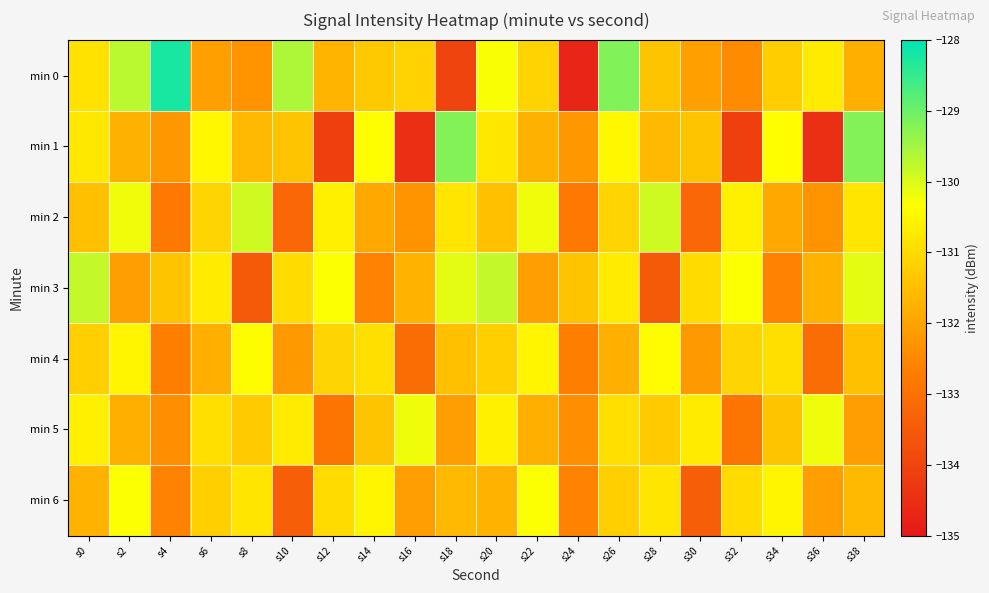

At s30, list the series in order from largest to smallest.

min 5, min 3, min 1, min 0, min 4, min 2, min 6